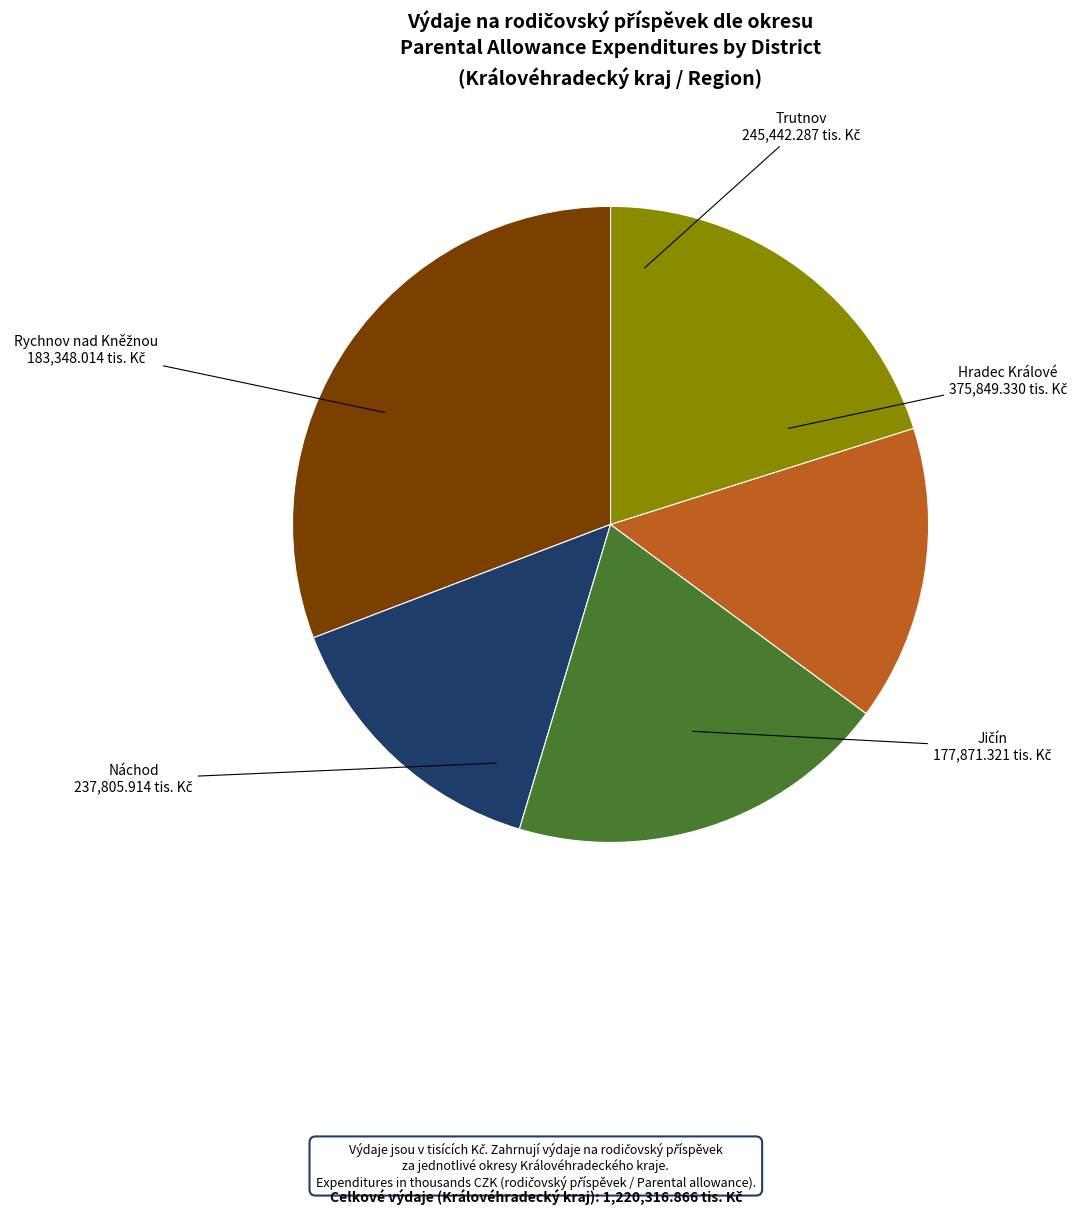

Approximately how many times larger is the value at Náchod compared to Trutnov?

1.0